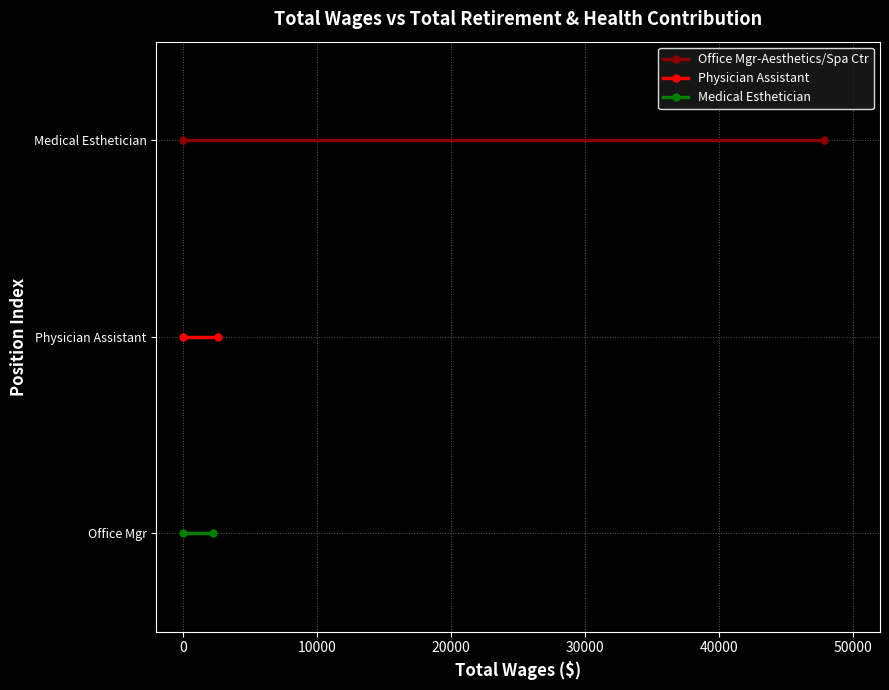

What position from the right is 0?

1